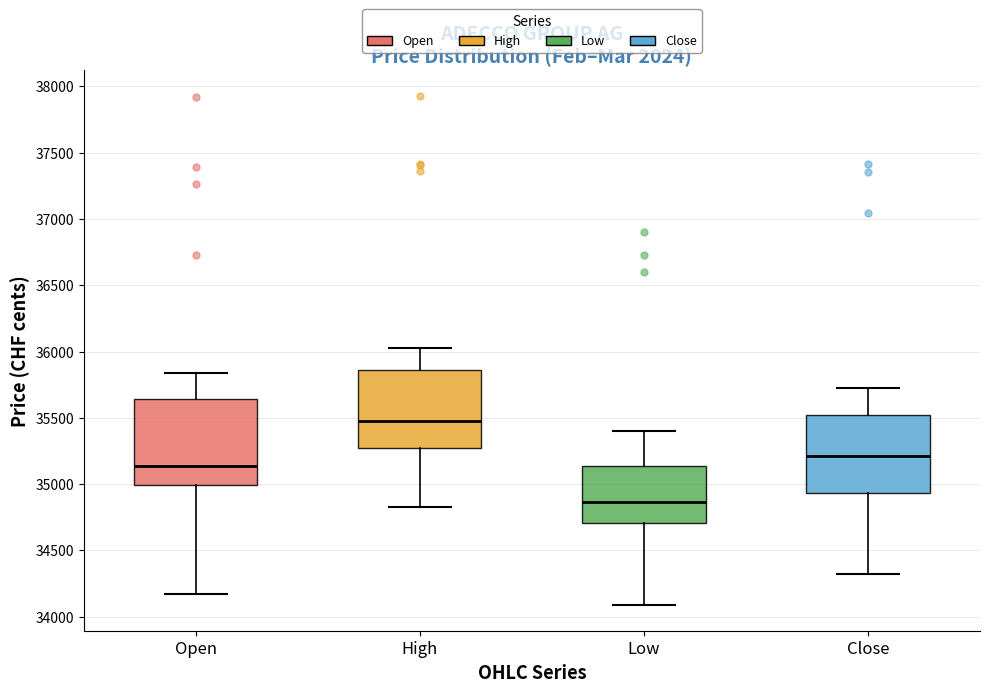

Reading left to right, transcribe this box plot: for each box, give where its median line is, the range the box spans, and where its two whiskers end, as read against the y-axis. The values are not printed on the chart, so give them approximately, as read against the axis.

Open: median 35150, box 35000 to 35650, whiskers 34150 to 35850
High: median 35500, box 35250 to 35850, whiskers 34850 to 36050
Low: median 34850, box 34700 to 35150, whiskers 34100 to 35400
Close: median 35200, box 34950 to 35500, whiskers 34300 to 35700